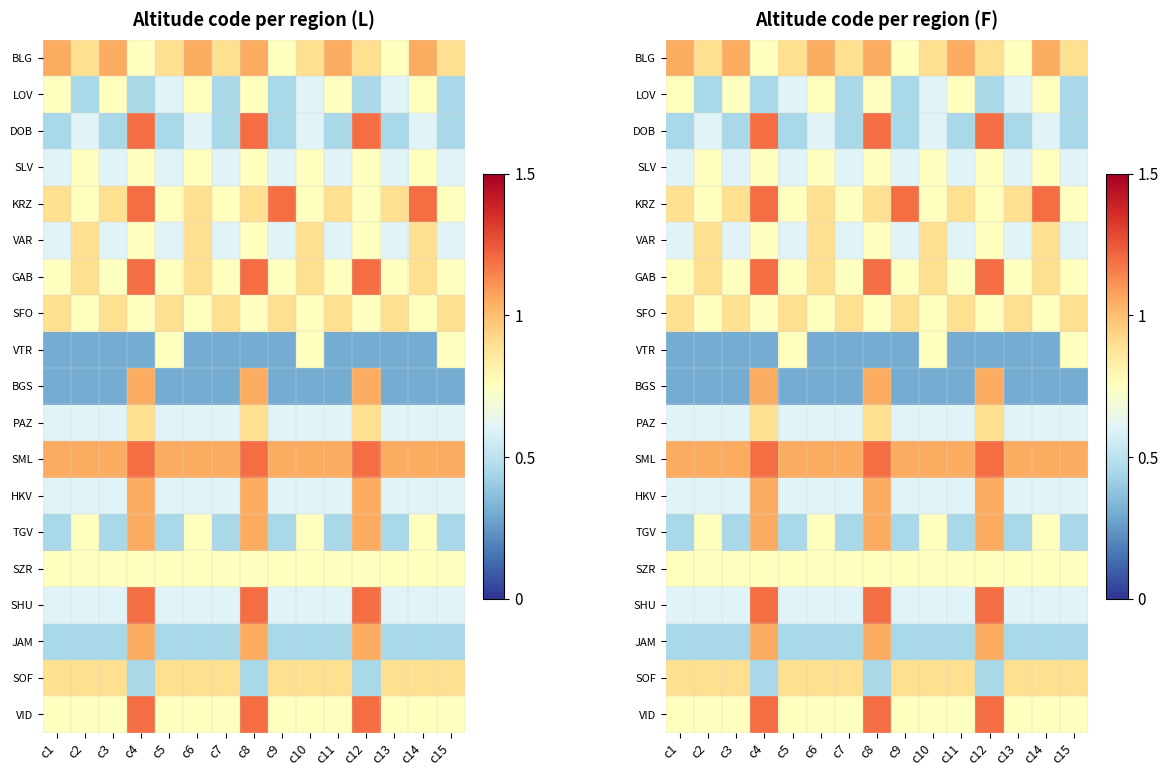

Which category has the highest value in the KRZ series?

c4